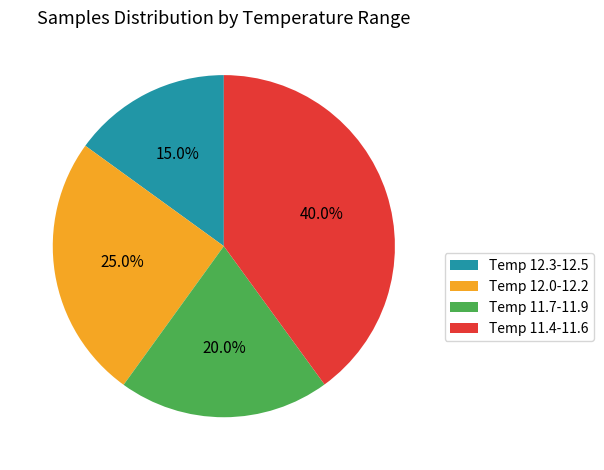

Is there any slice that represents more than half of the pie?

No